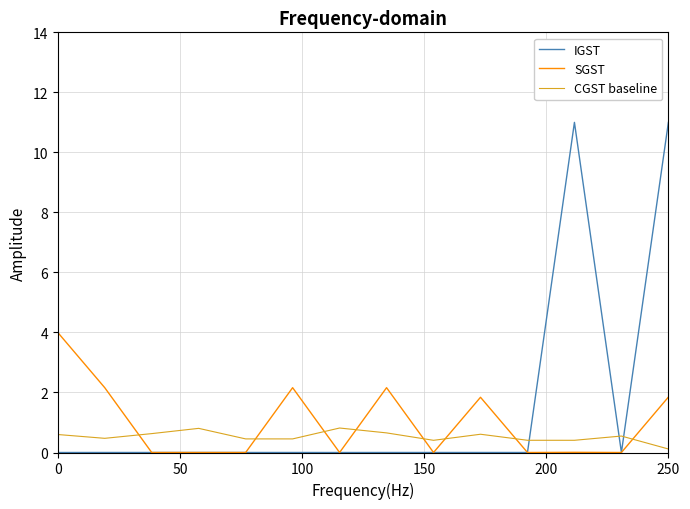

True or false: IGST and CGST baseline cross at least once.

True